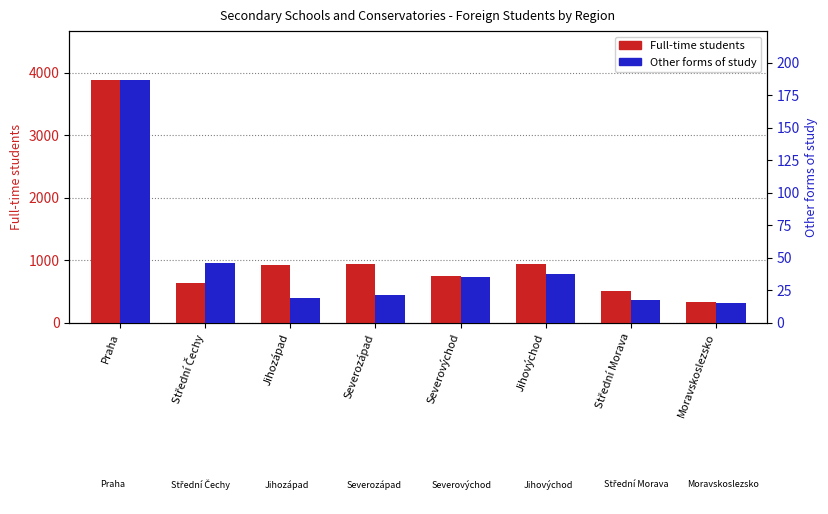

How many bars are there in each group?

2